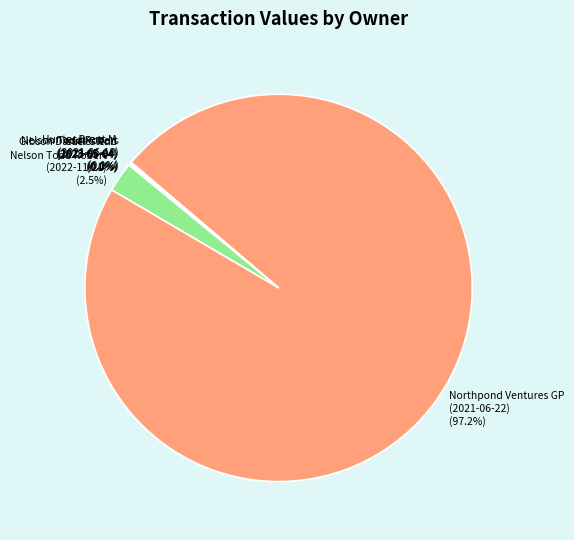

What is the largest slice in the pie chart?

Northpond Ventures GP (2021-06-22)